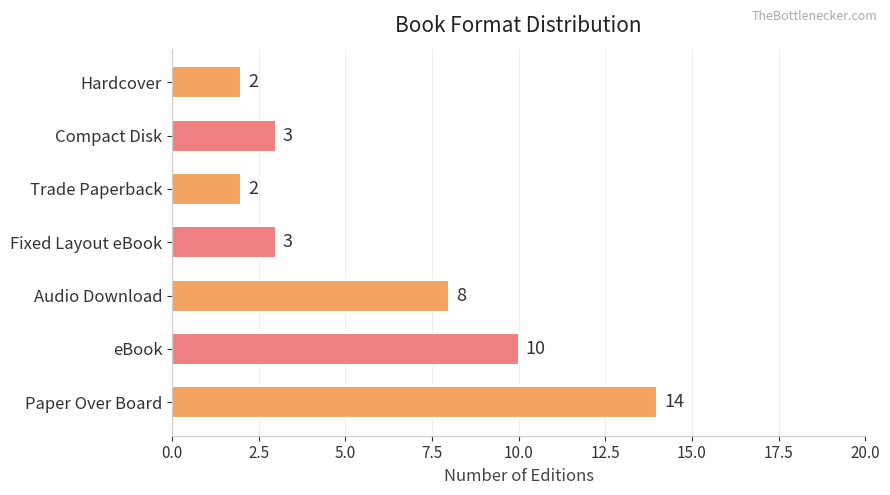

What value does the data have at Fixed Layout eBook?

3